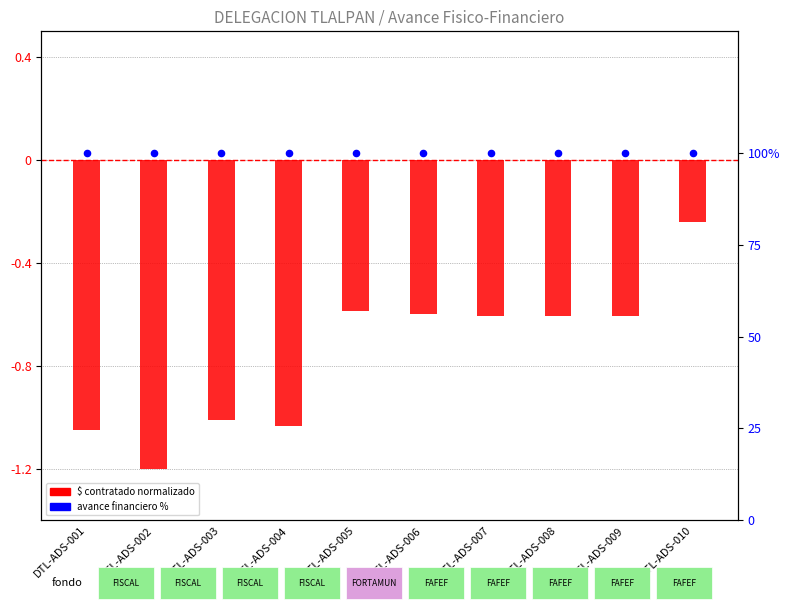

Is the value of percentile rank at DTL-ADS-004 greater than the value of $ contratado (normalized) at DTL-ADS-010?

Yes